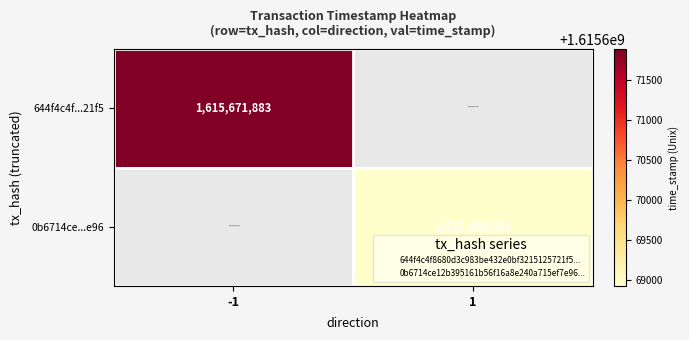

At how many categories does at least one series exceed 1615670940?

1